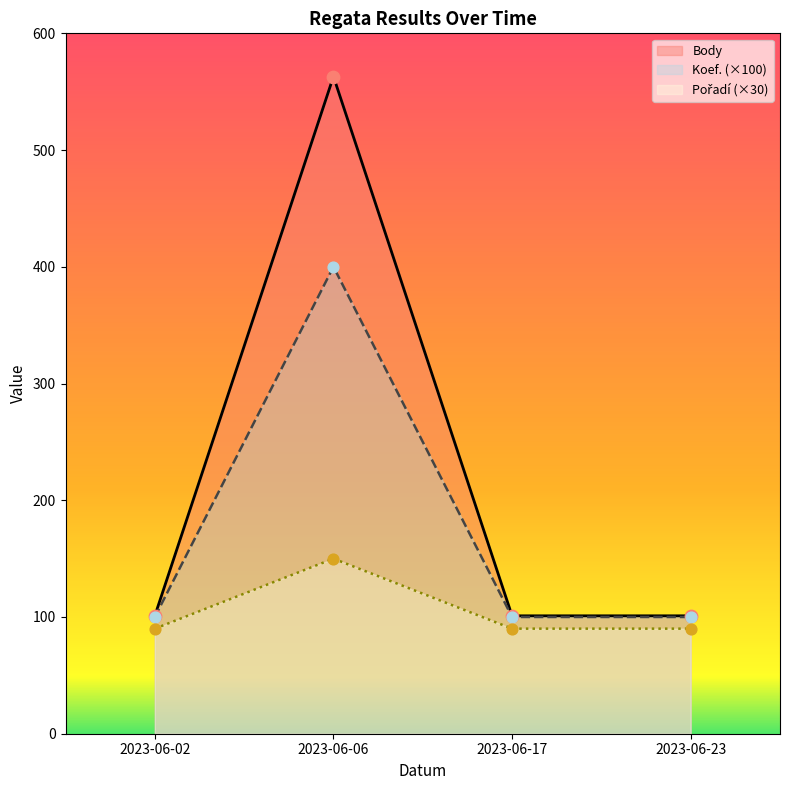

Which series contains the highest Y value?

Body